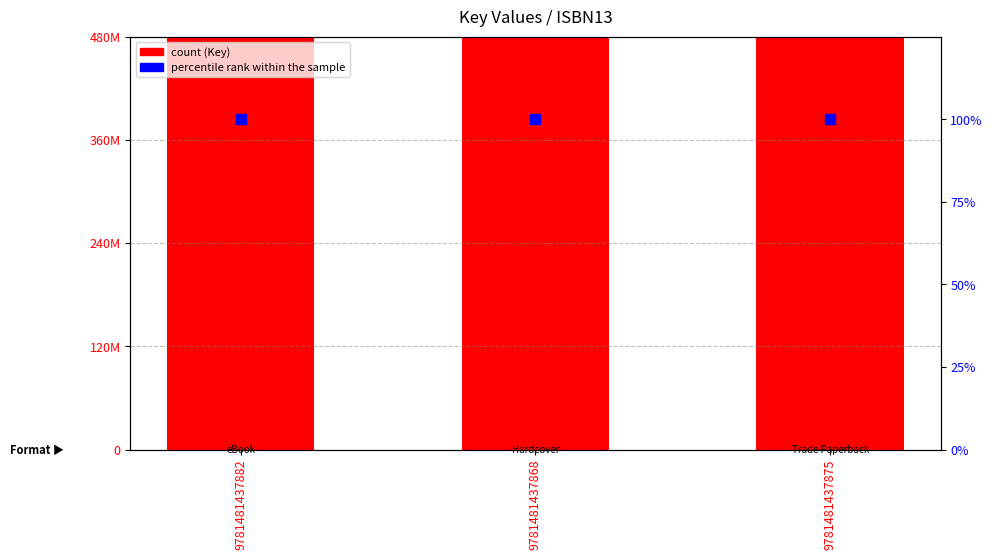

At how many categories does at least one series exceed 426781627?

3